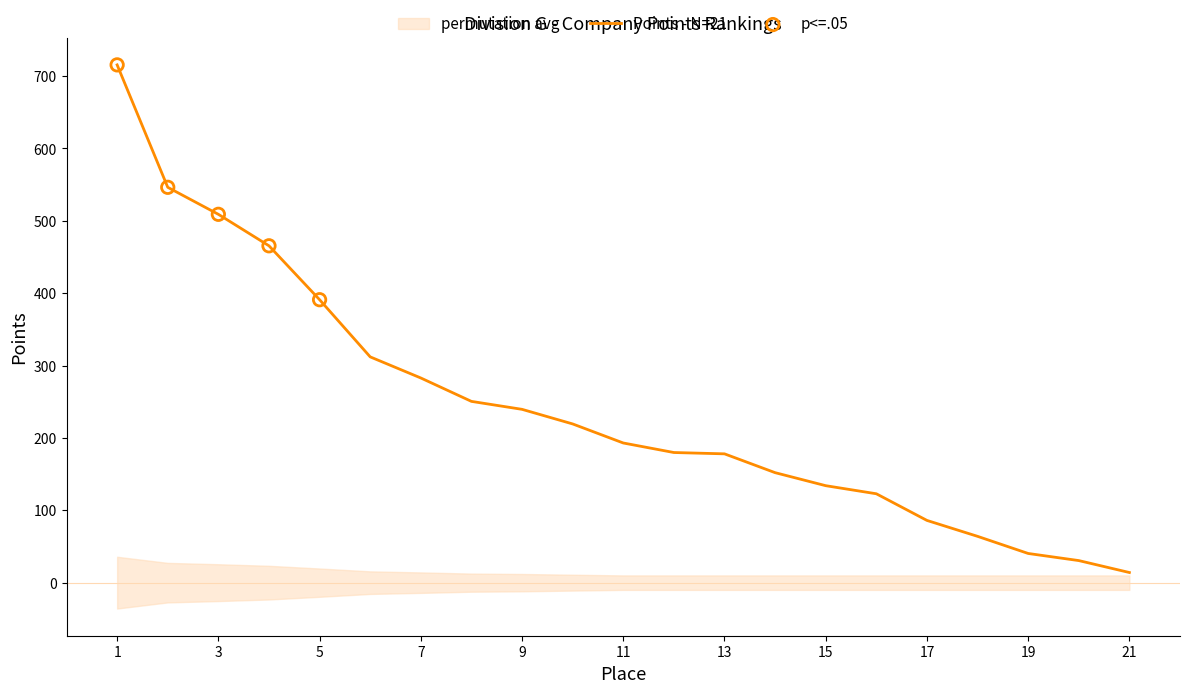

The value of Points - N=21 at 11 is 193.0. True or false?

True